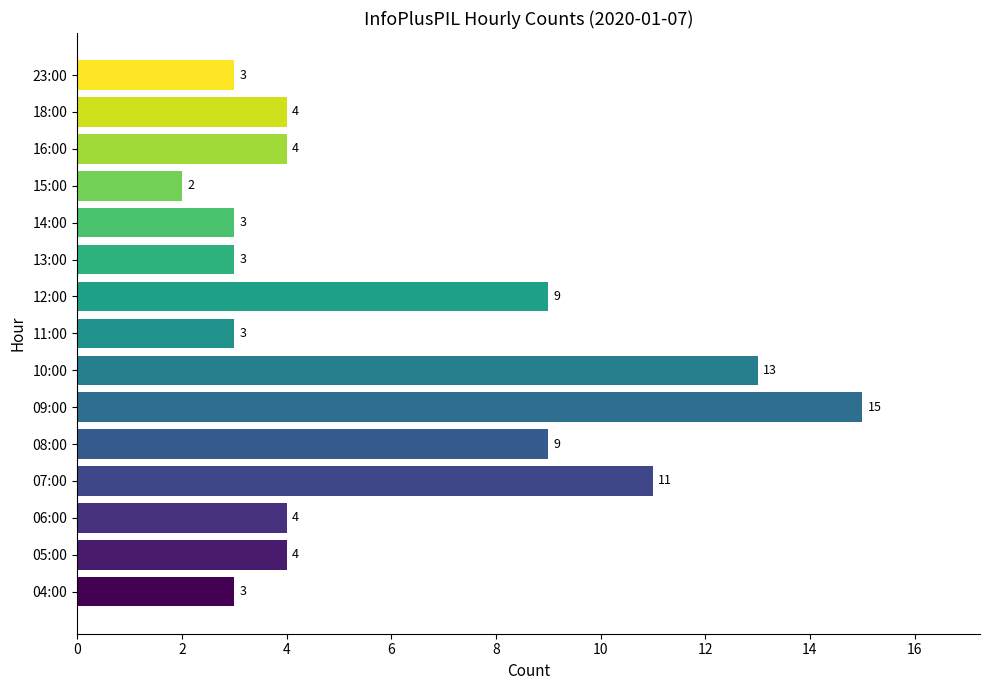

What is the sum of the values at 07:00 and 05:00?

15